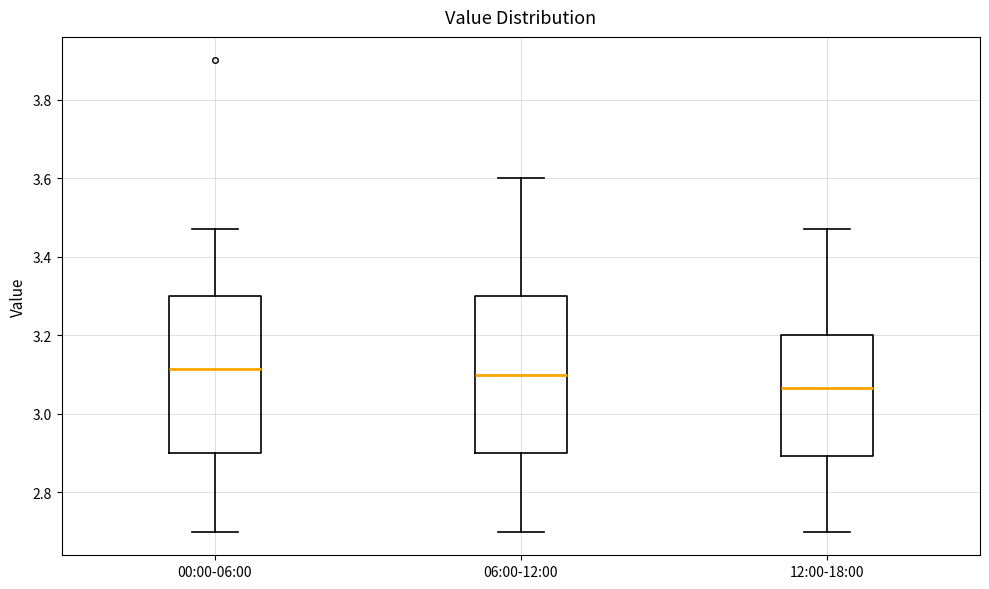

Which box has the lowest median line?

12:00-18:00